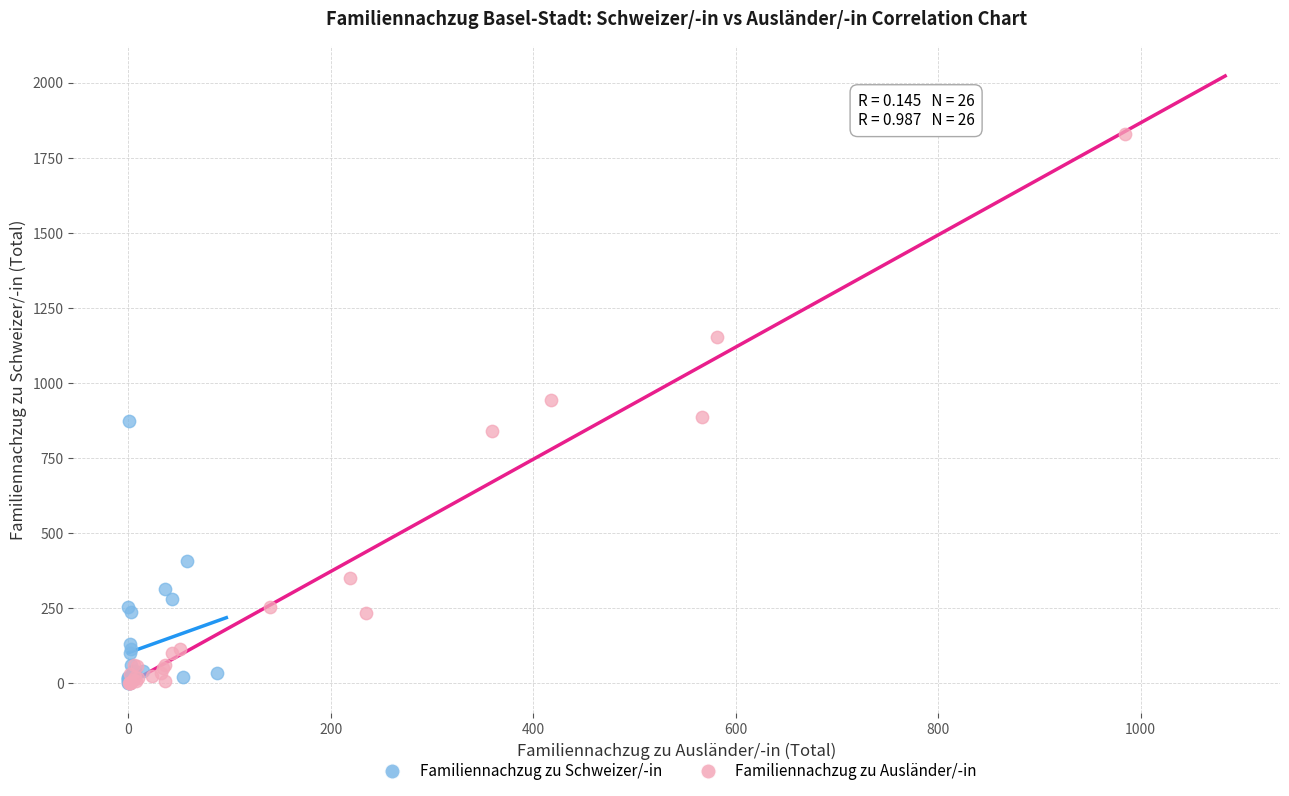

Which series has the largest Y range (max minus min)?

Familiennachzug zu Ausländer/-in